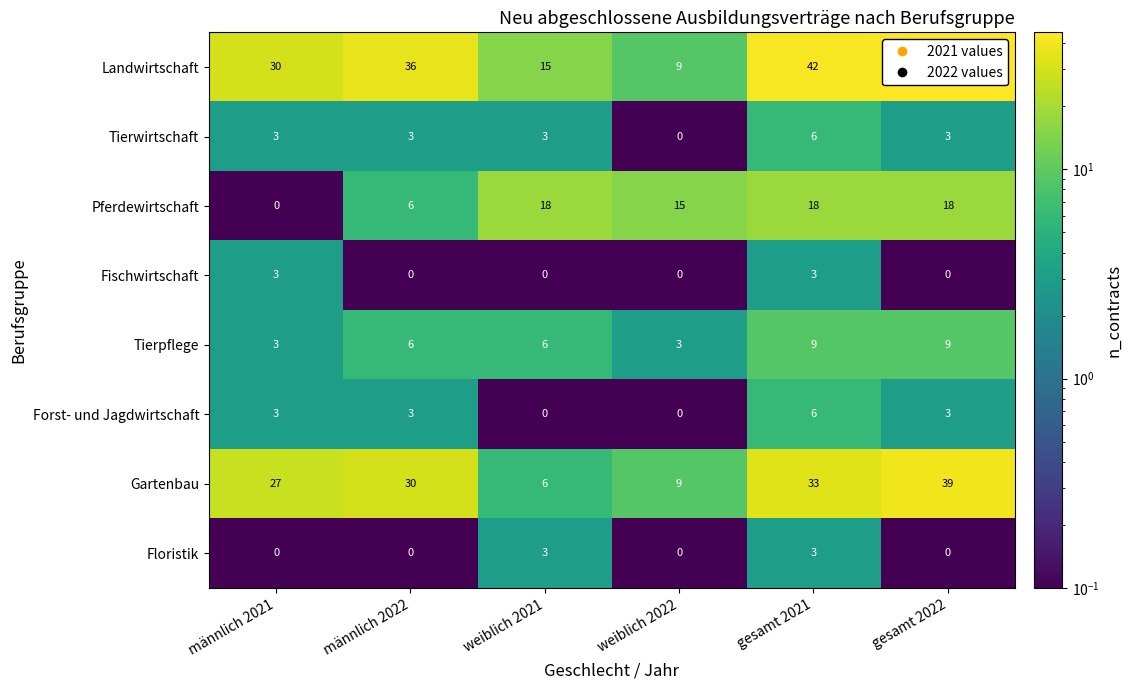

Which series has the largest total across all categories?

Landwirtschaft